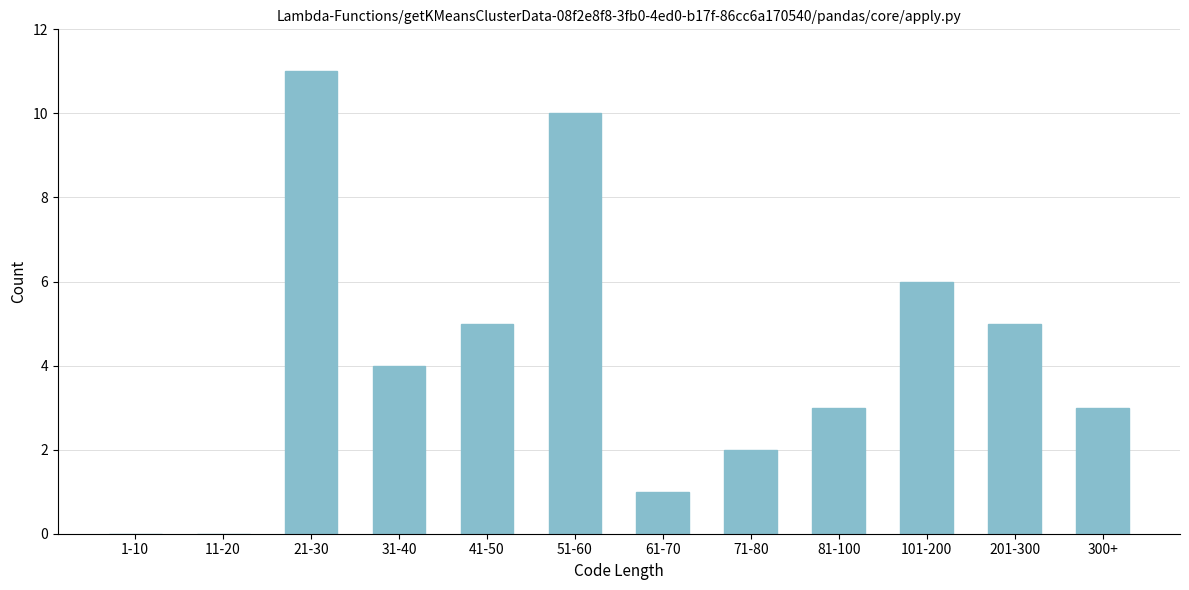

Reading left to right, list all the values displayed in this chart.

1-10=0	11-20=0	21-30=11	31-40=4	41-50=5	51-60=10	61-70=1	71-80=2	81-100=3	101-200=6	201-300=5	300+=3